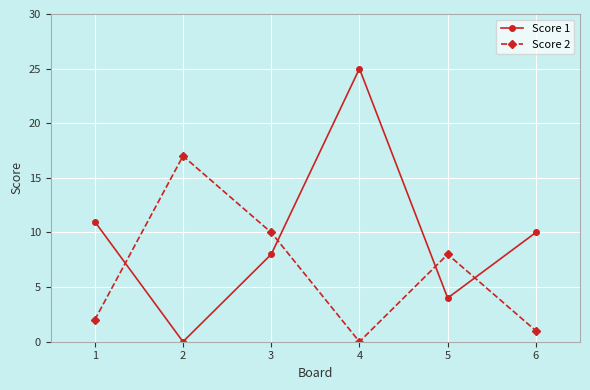

Where does the Score 1 series first go above 10?

1